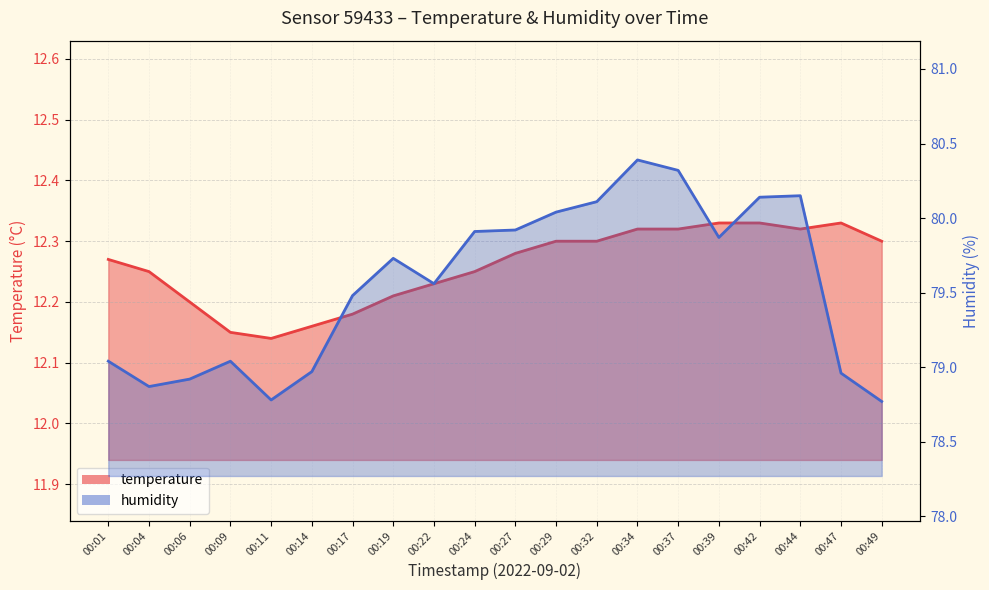

Rank the series by their average value, from lowest to highest.

temperature, humidity